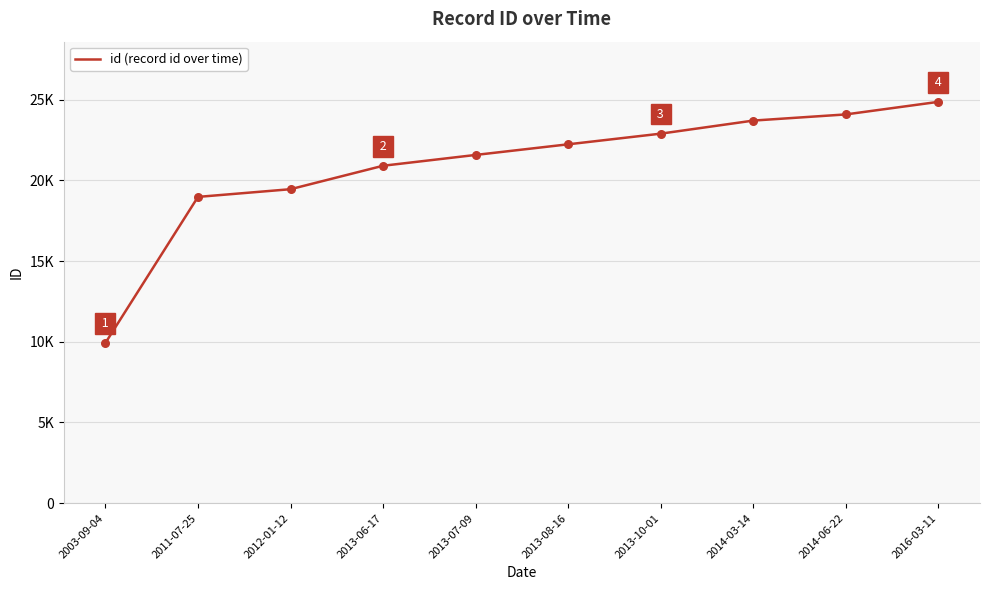

Which has a higher value, 2016-03-11 or 2013-10-01?

2016-03-11